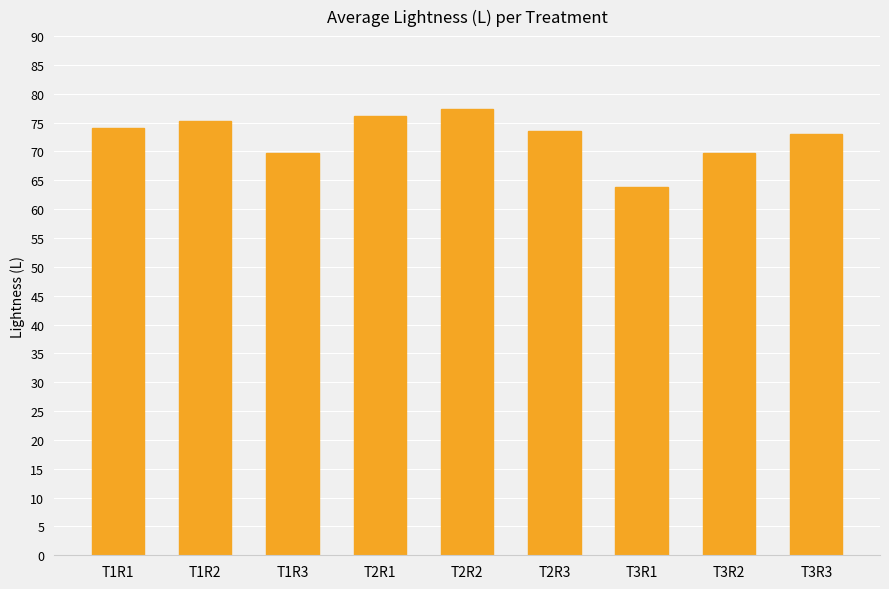

What is the greatest value displayed?

77.4